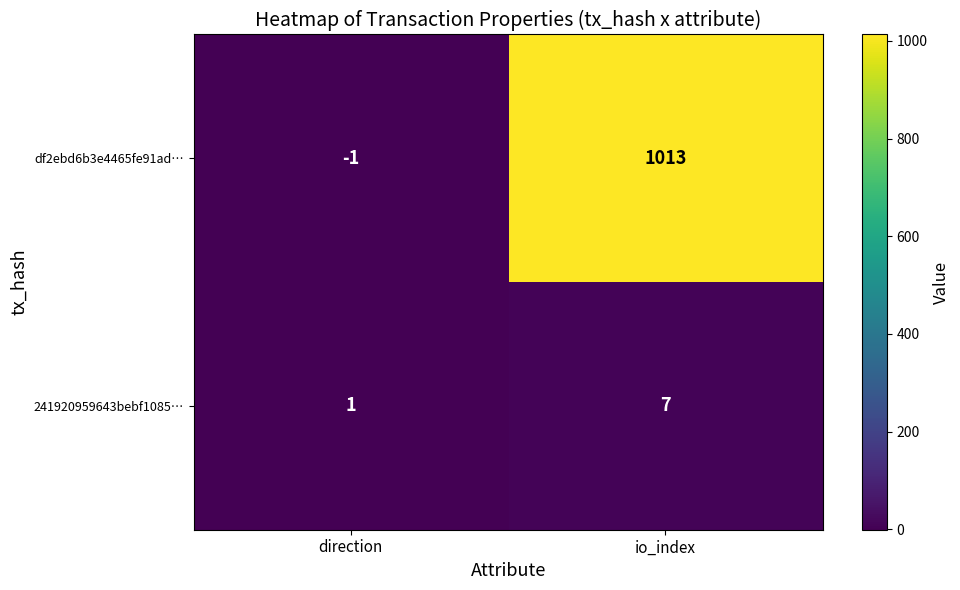

The df2ebd6b3e4465fe91ad… series shows 1013 at io_index. True or false?

True